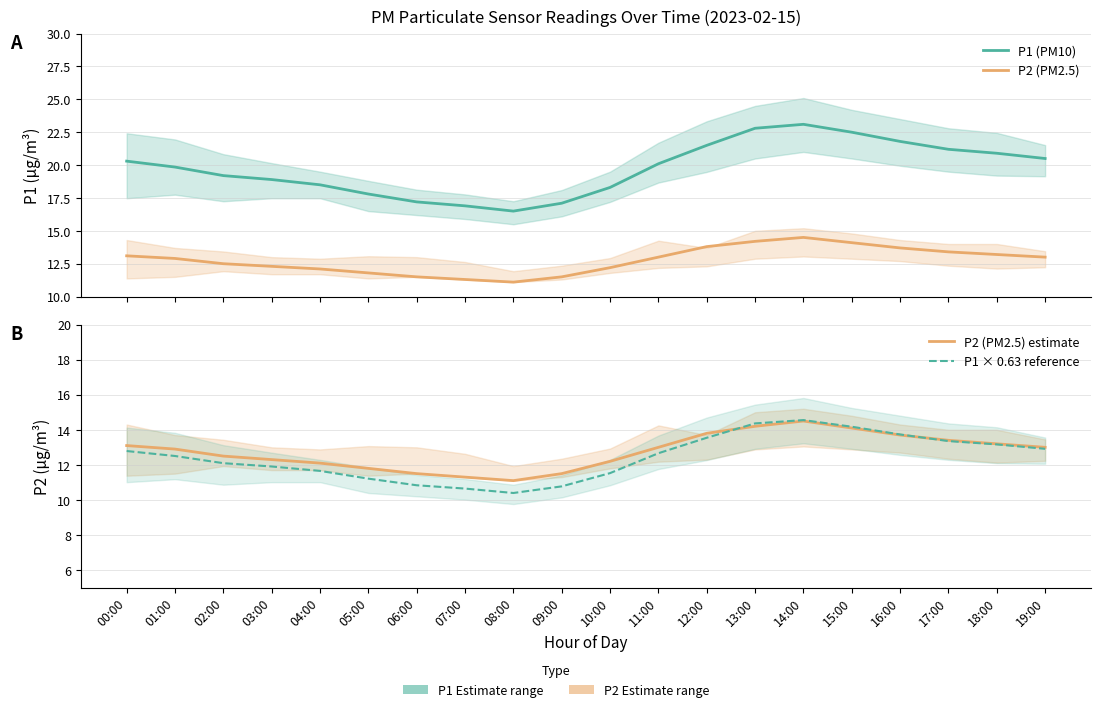

The P2 (PM2.5) series shows 3.5 at 07:00. True or false?

False